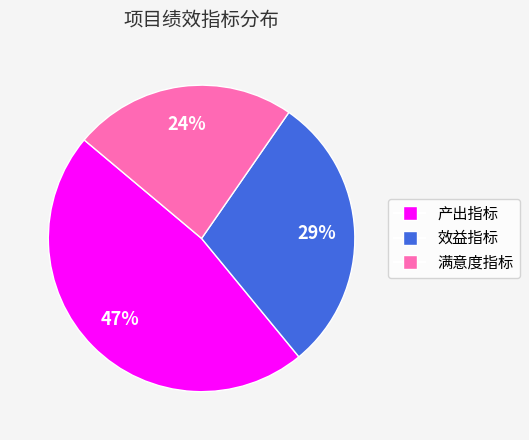

What is the smallest slice in the pie chart?

满意度指标